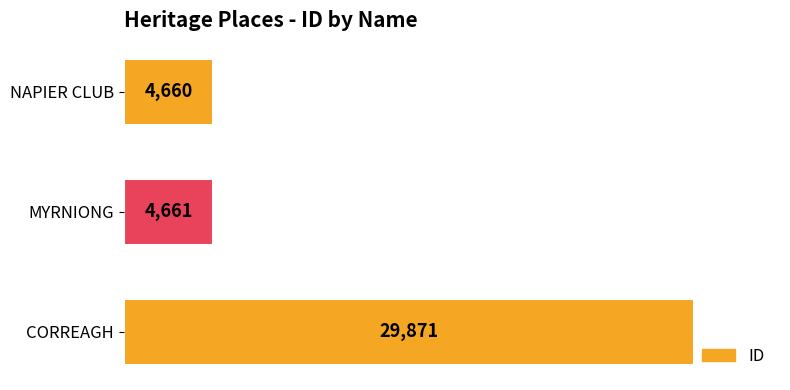

What is the sum of all values?

39192